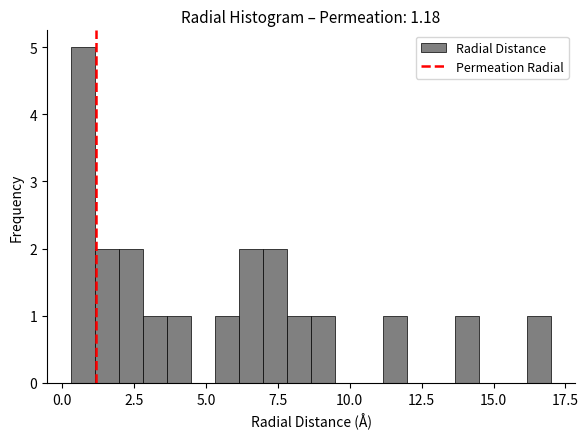

Read against the x-axis, roughly where is the centre of the tallest bar?

0.5